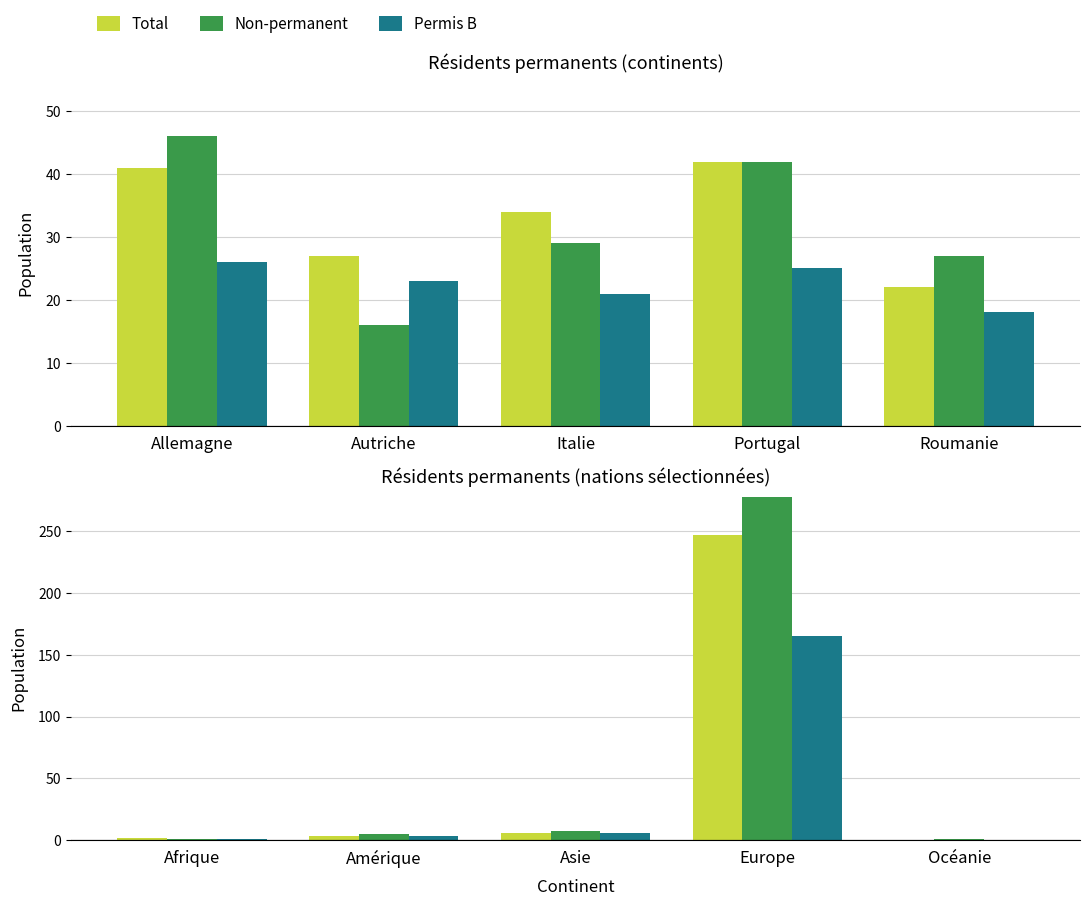

What is the label of the 3rd bar from the right?

Asie